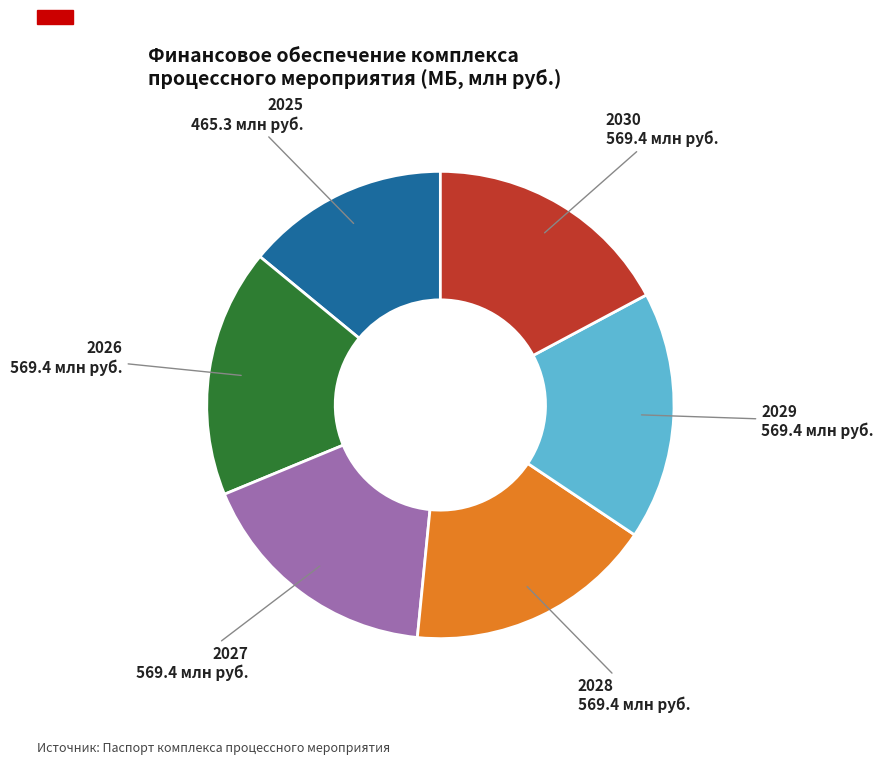

True or false: 2027 accounts for 17% of the total.

True